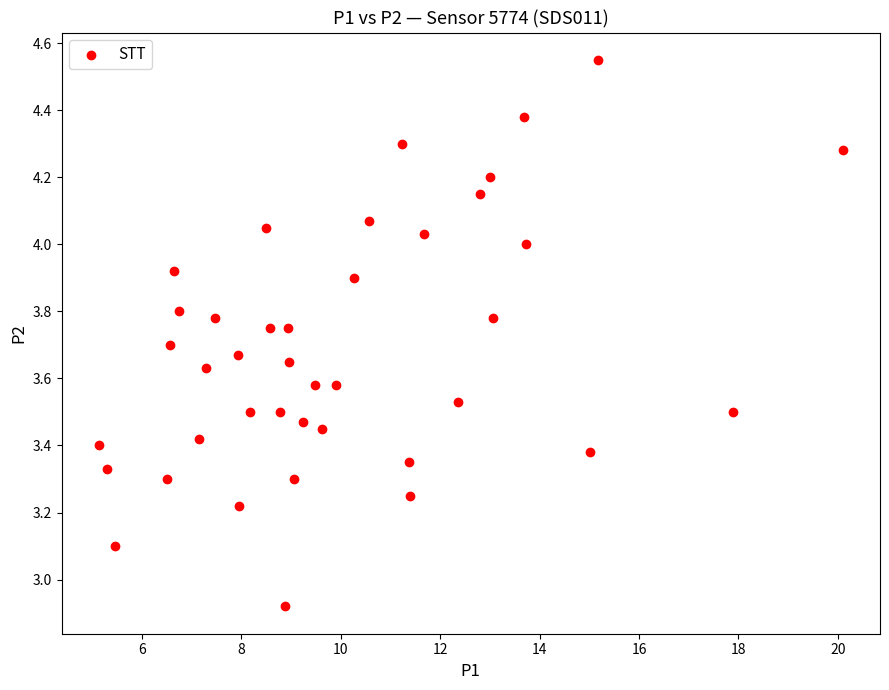

What is the range of Y values (max minus min)?

1.6